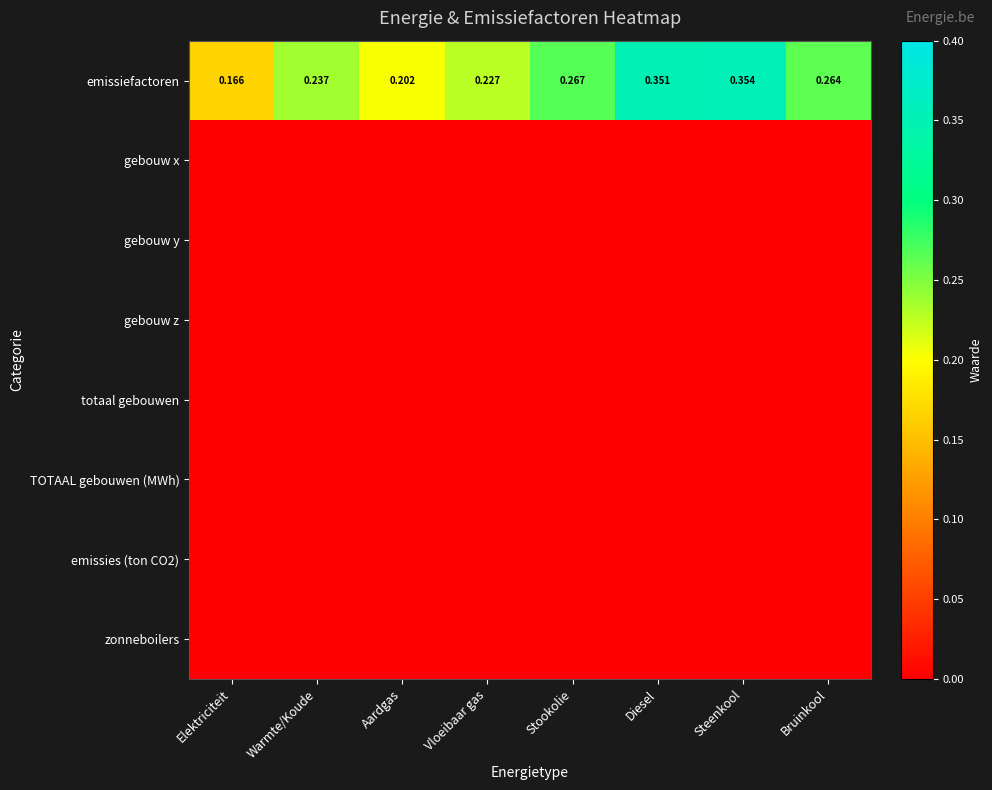

Where is emissiefactoren nearest to the value 0?

Elektriciteit